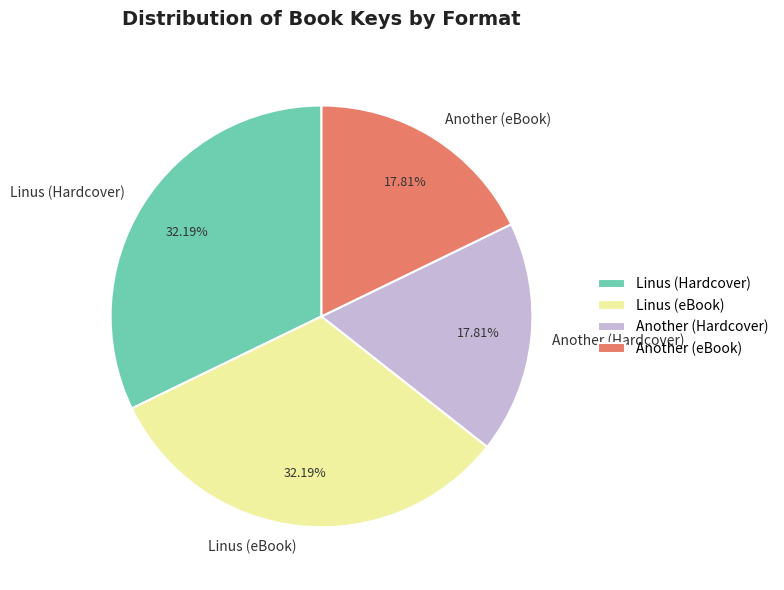

Does Another (Hardcover) account for over 50% of the chart?

No